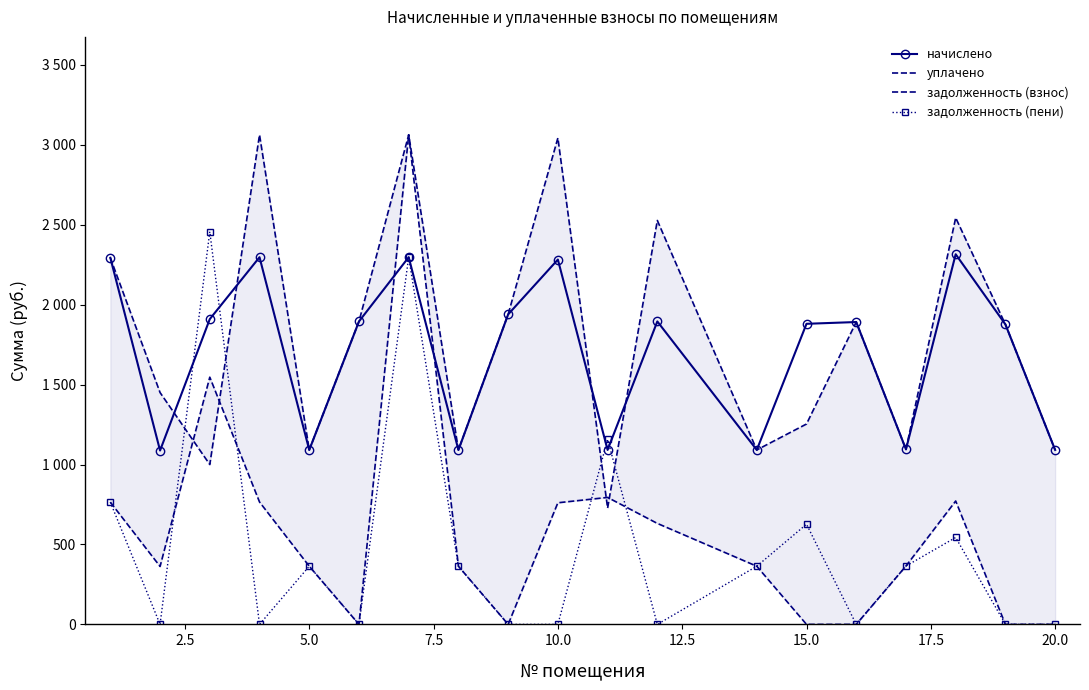

Which has a higher value, 15.0 or 13?

15.0